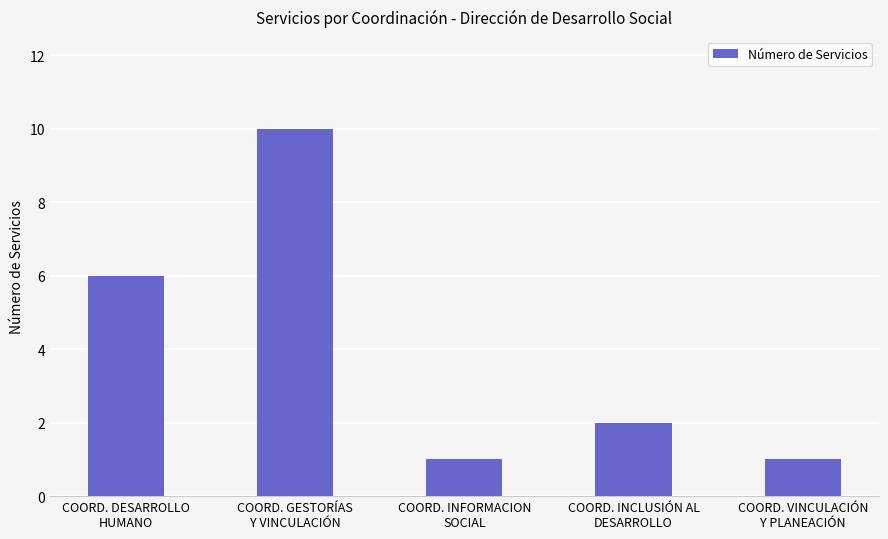

What position from the right is COORD. DESARROLLO
HUMANO?

5